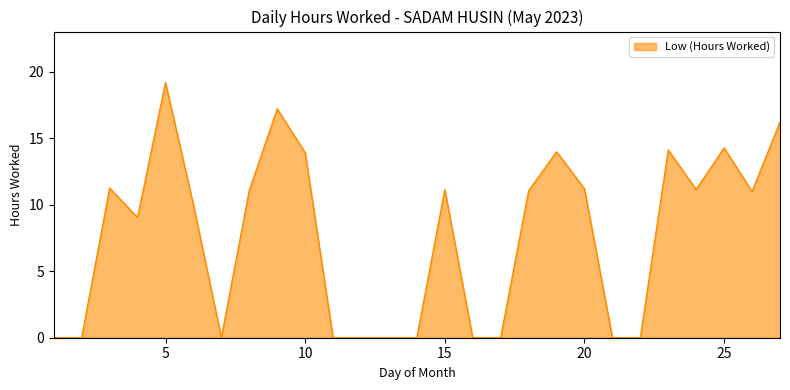

What is the maximum value shown in the chart?

19.2